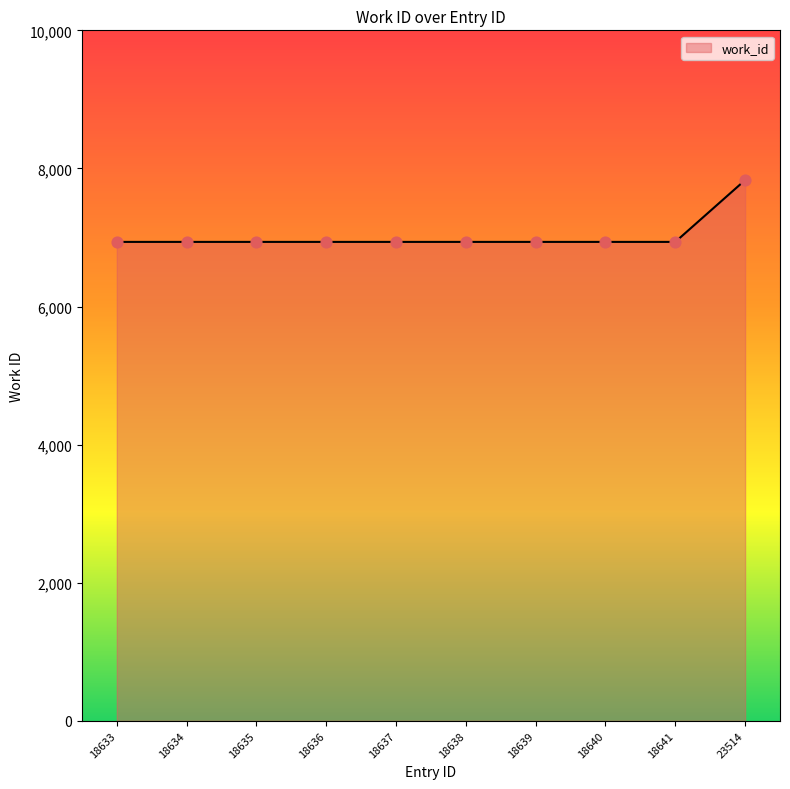

Approximately how many times larger is the value at 18636 compared to 18635?

1.0